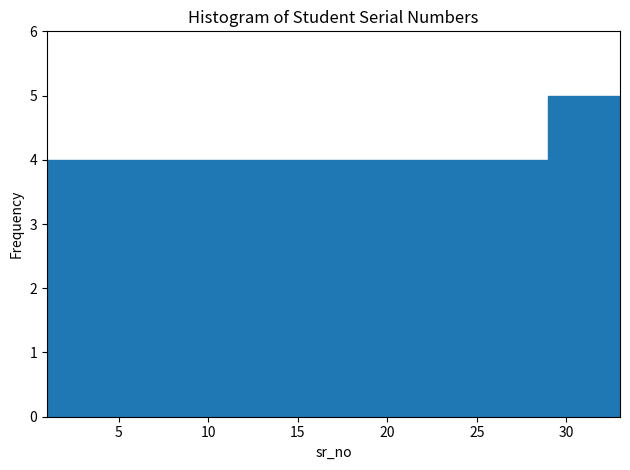

Which range on the x-axis has the tallest bar?

29 to 33